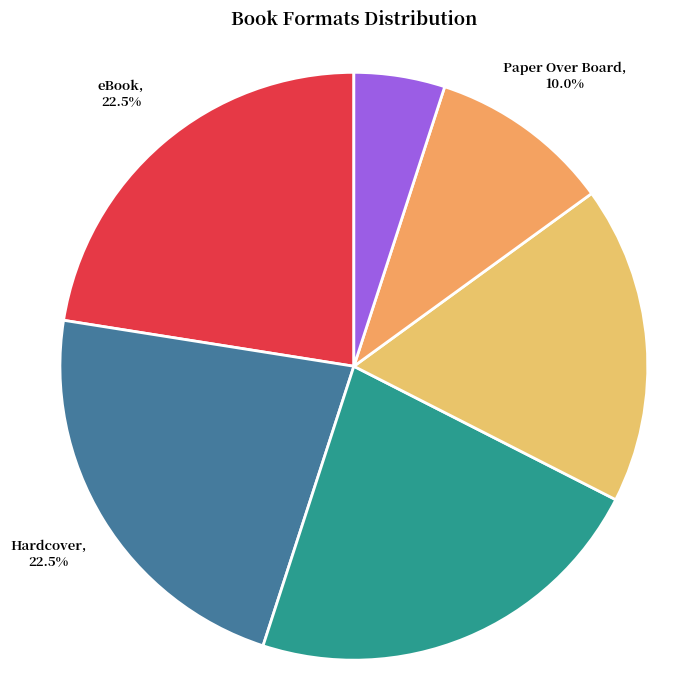

Is there a majority slice in this chart?

No